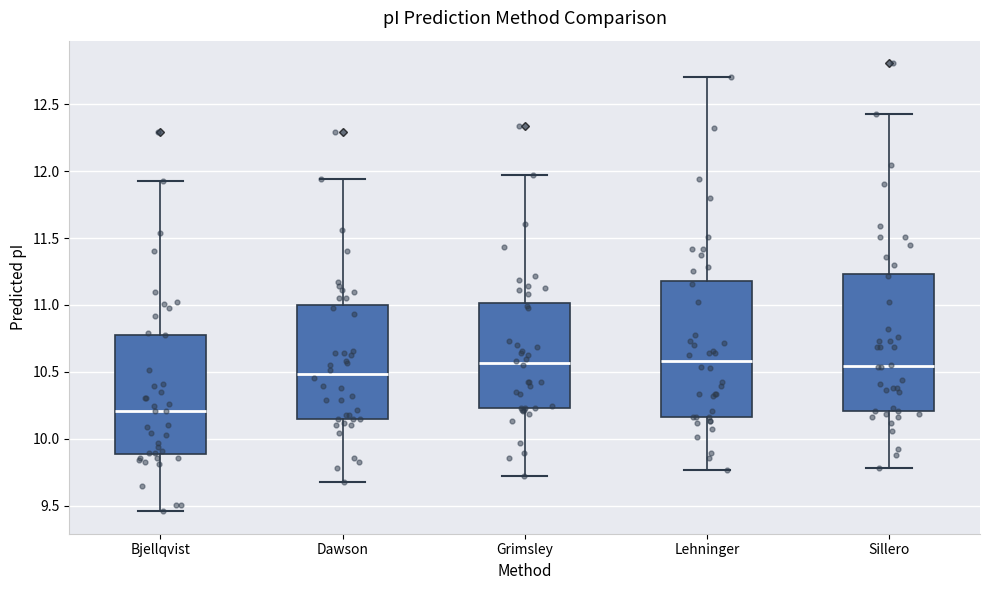

Where is the lower edge of the box for Bjellqvist on the y-axis? The values are not printed on the chart, so give them approximately, as read against the axis.

9.90